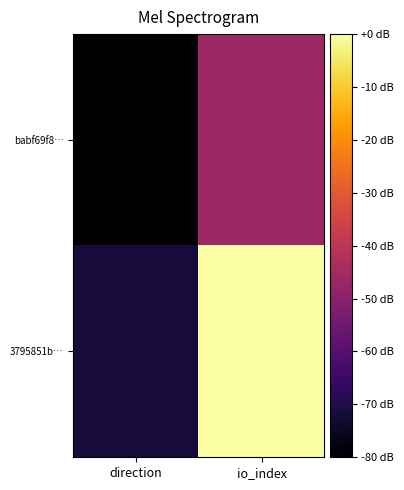

Reading right to left, what are all the values shown in this chart?

babf69f8…: io_index=-46.3	direction=-80.0
3795851b…: io_index=0.0	direction=-71.6